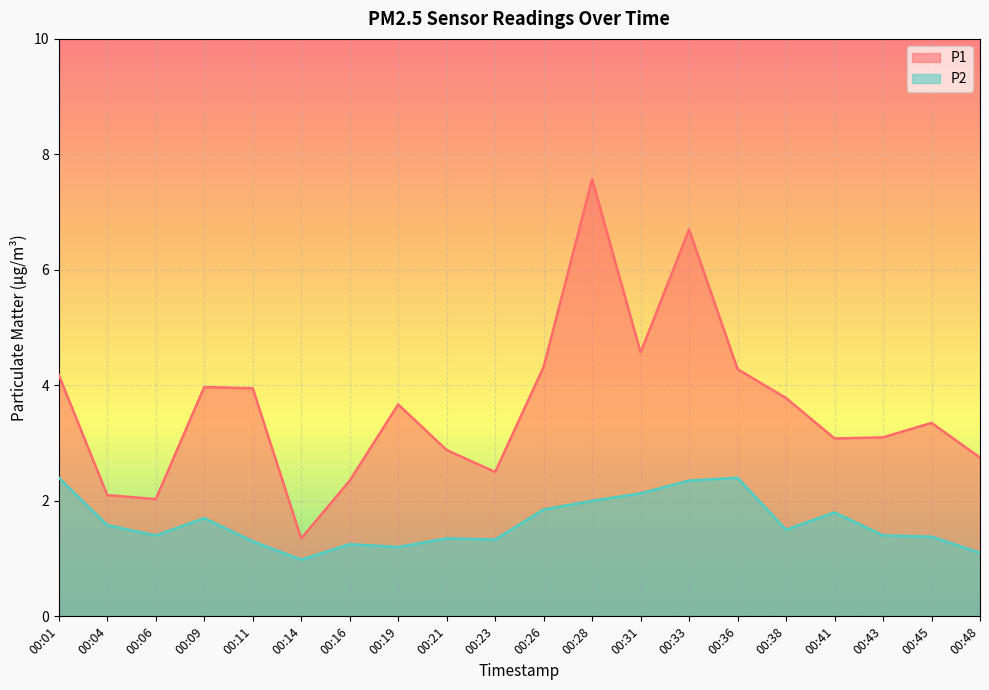

What are all the series names shown in the legend?

P1, P2